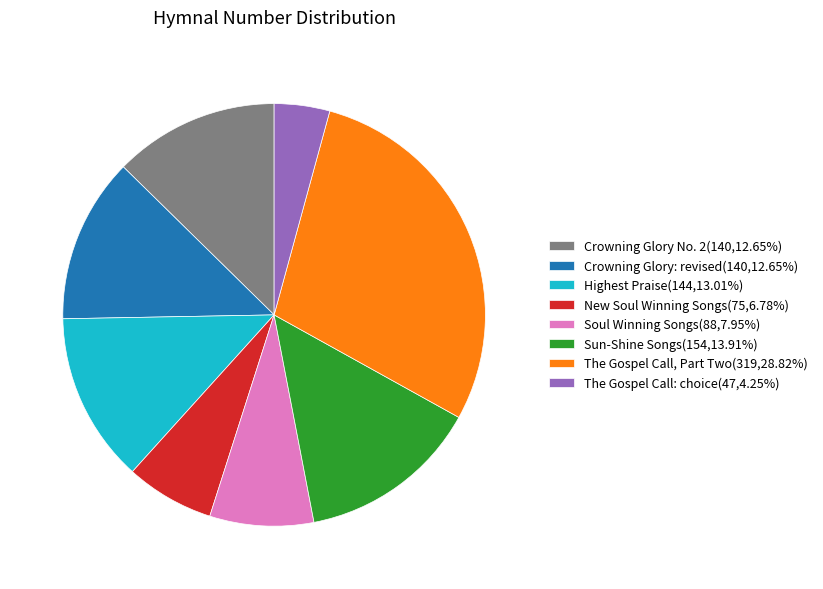

Approximately how many times larger is the value at Sun-Shine Songs(154,13.91%) compared to The Gospel Call, Part Two(319,28.82%)?

0.5